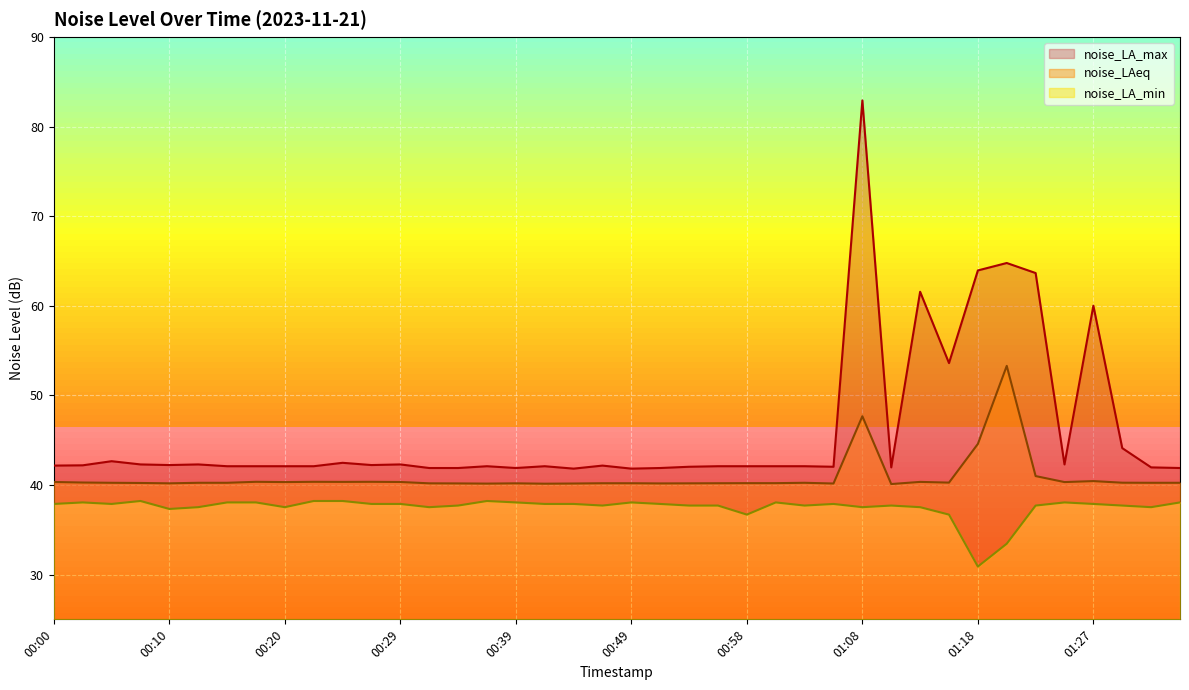

At which category does the chart reach its peak across all series?

01:08